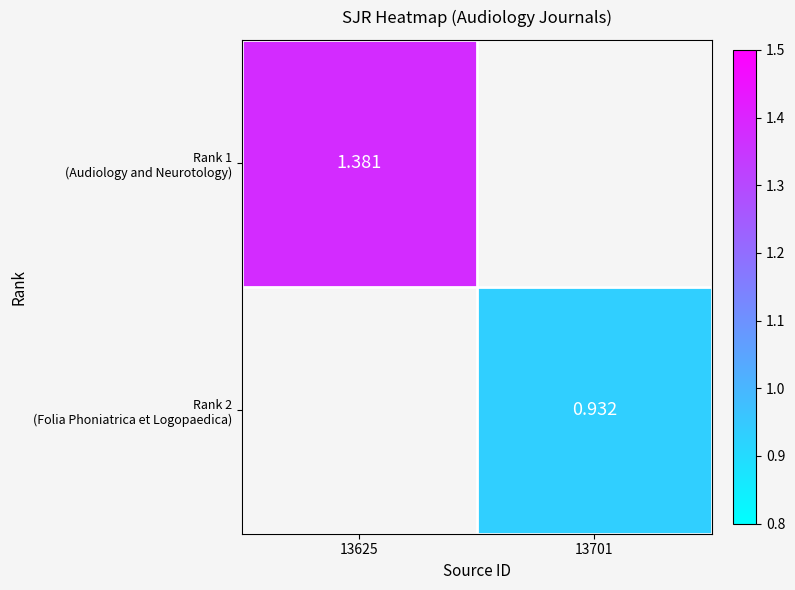

At how many categories does at least one series exceed 1?

1